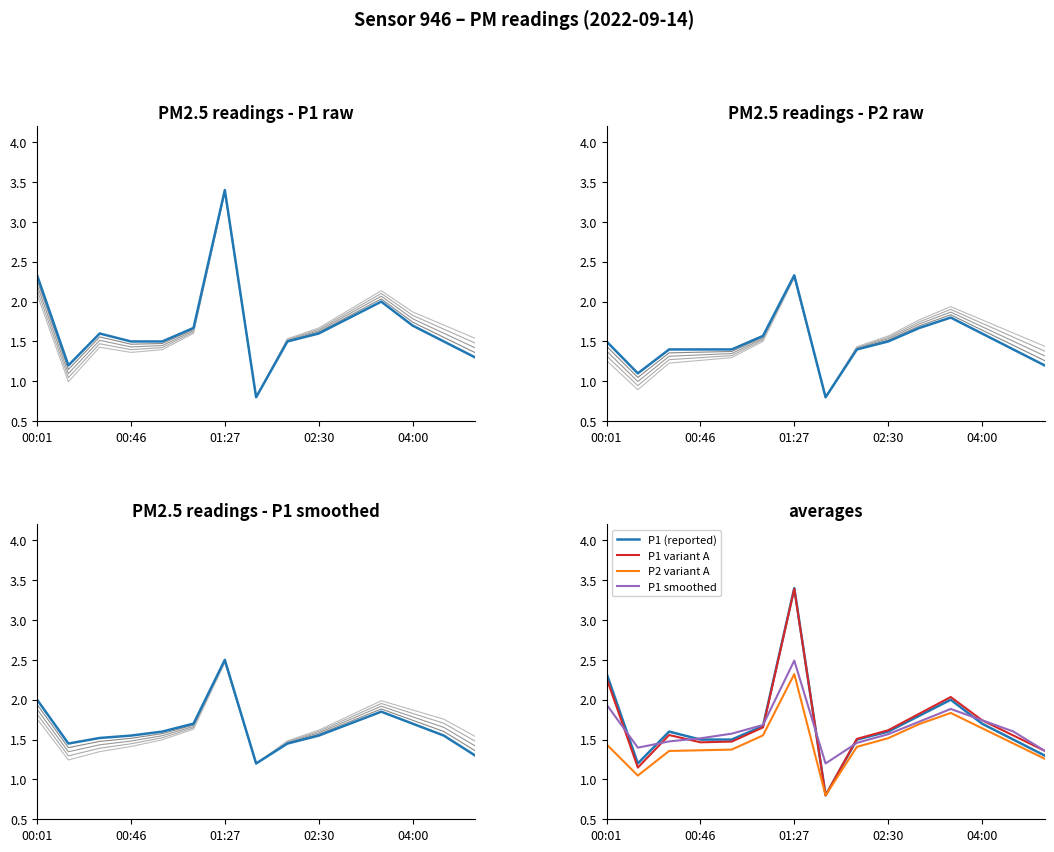

True or false: P2_smooth and P1 intersect in this chart.

False